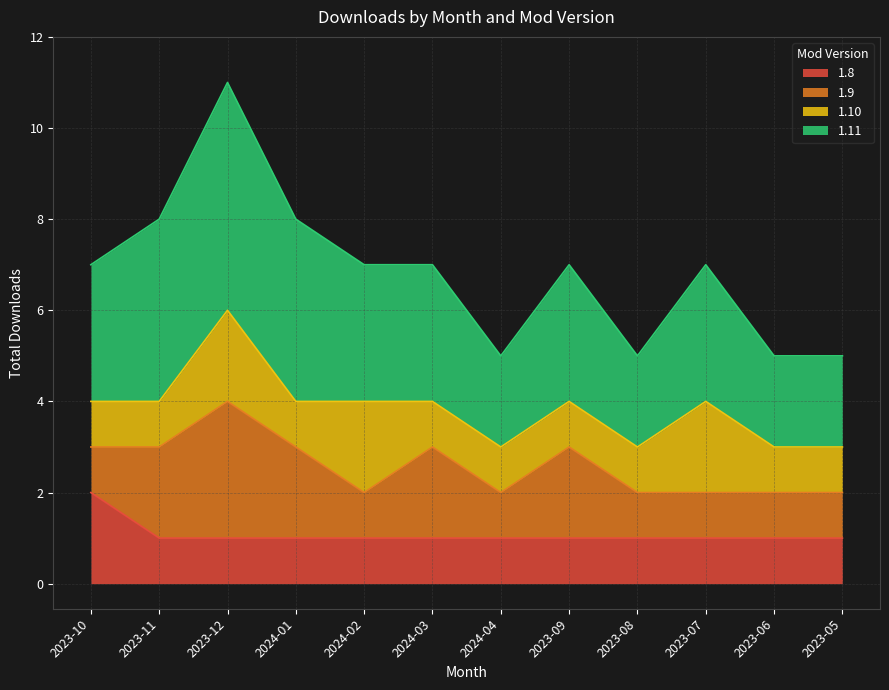

At which category is the sum across all series the highest?

2023-12